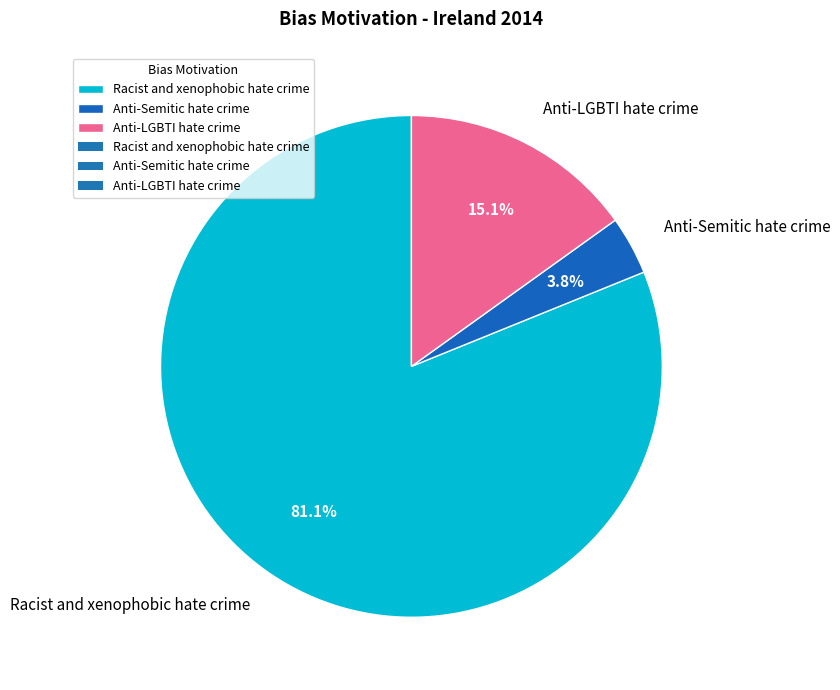

Which category has the smallest portion of the pie?

Anti-Semitic hate crime